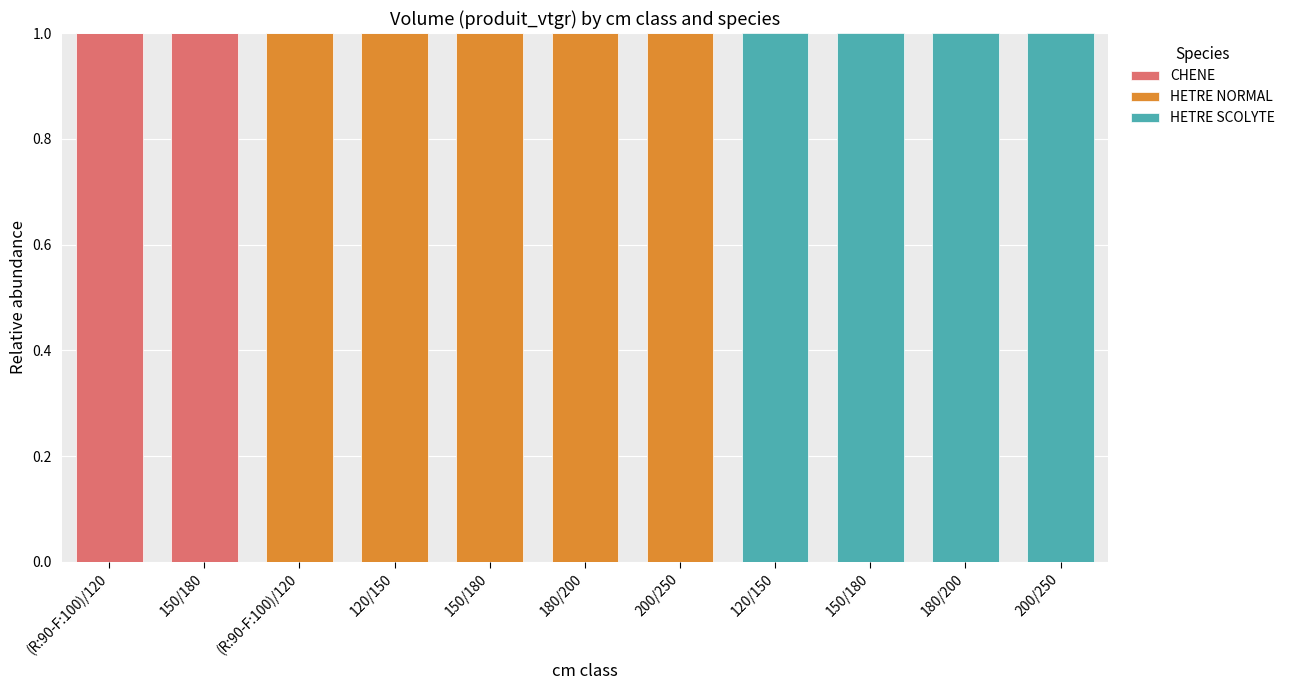

What are all the series names shown in the legend?

CHENE, HETRE NORMAL, HETRE SCOLYTE